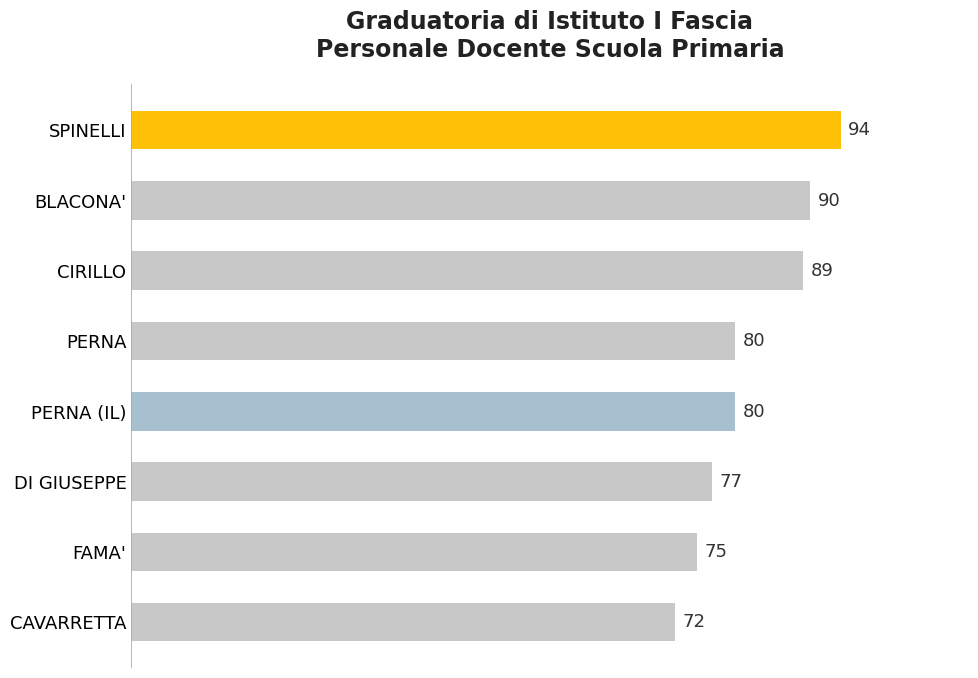

How many series are shown in this chart?

1